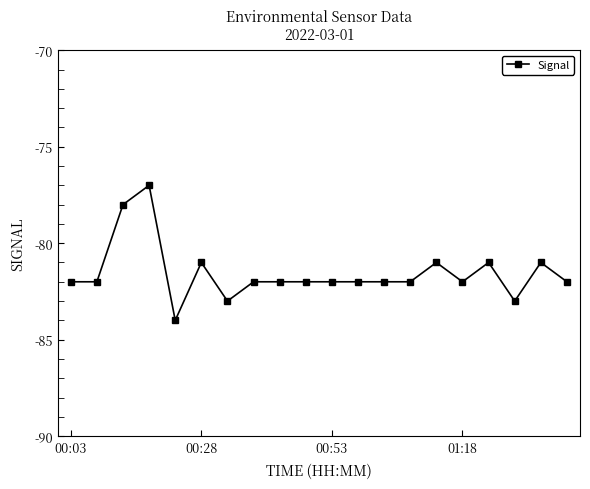

Reading right to left, list all the values displayed in this chart.

-82	-81	-83	-81	-82	-81	-82	-82	-82	-82	-82	-82	-82	-83	-81	-84	-77	-78	-82	-82